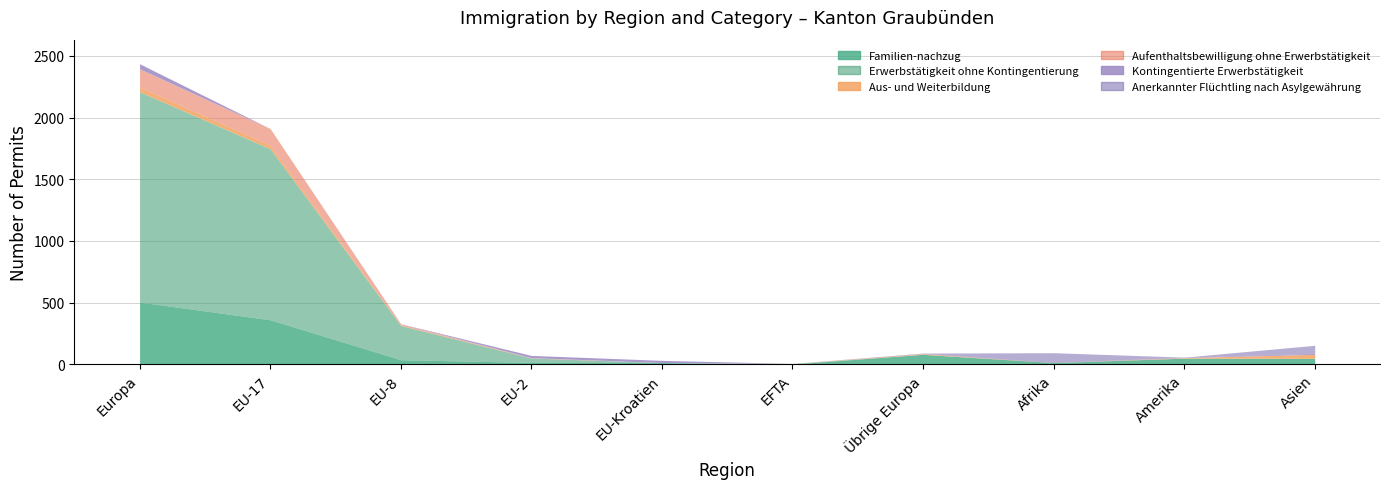

What is the smallest value displayed?

1